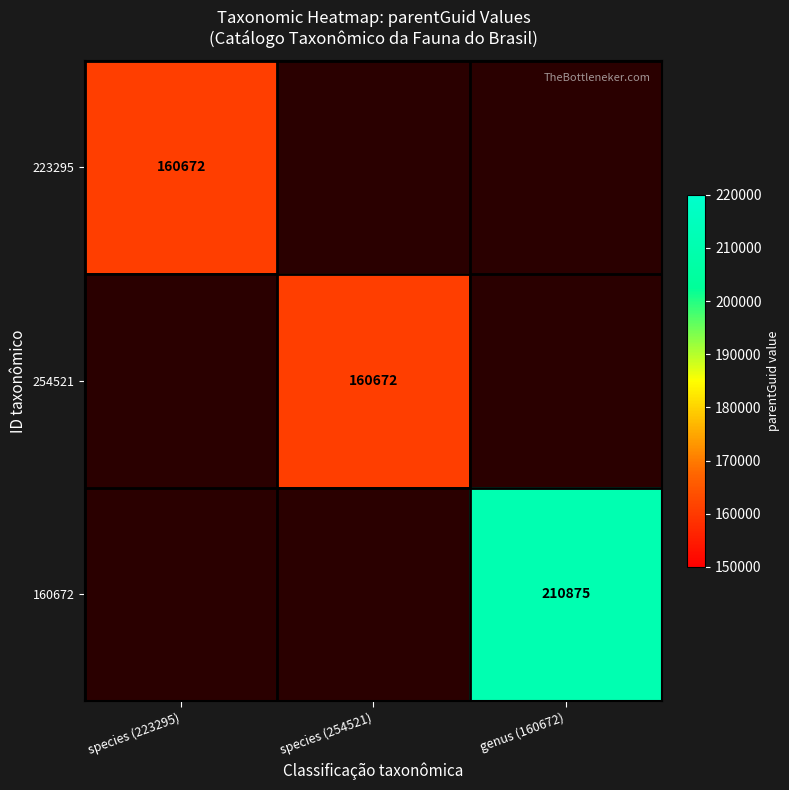

The 160672 series shows 210875 at genus (160672). True or false?

True